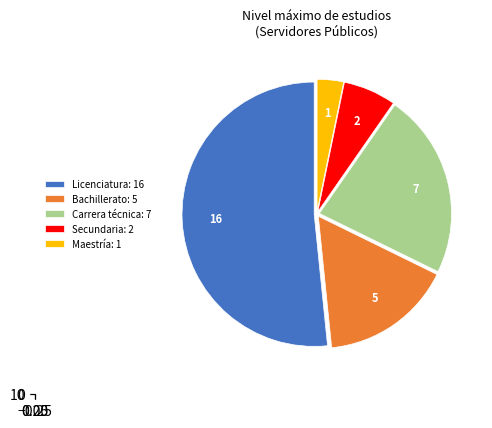

Rank the categories by value from highest to lowest.

Licenciatura, Carrera técnica, Bachillerato, Secundaria, Maestría